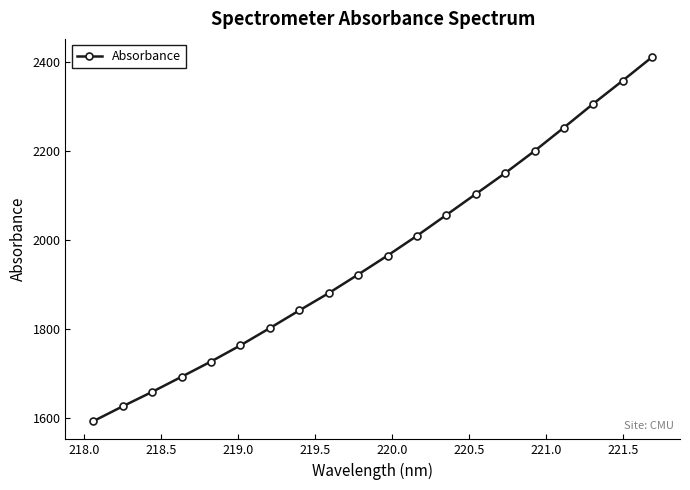

What is the maximum value shown in the chart?

2412.0